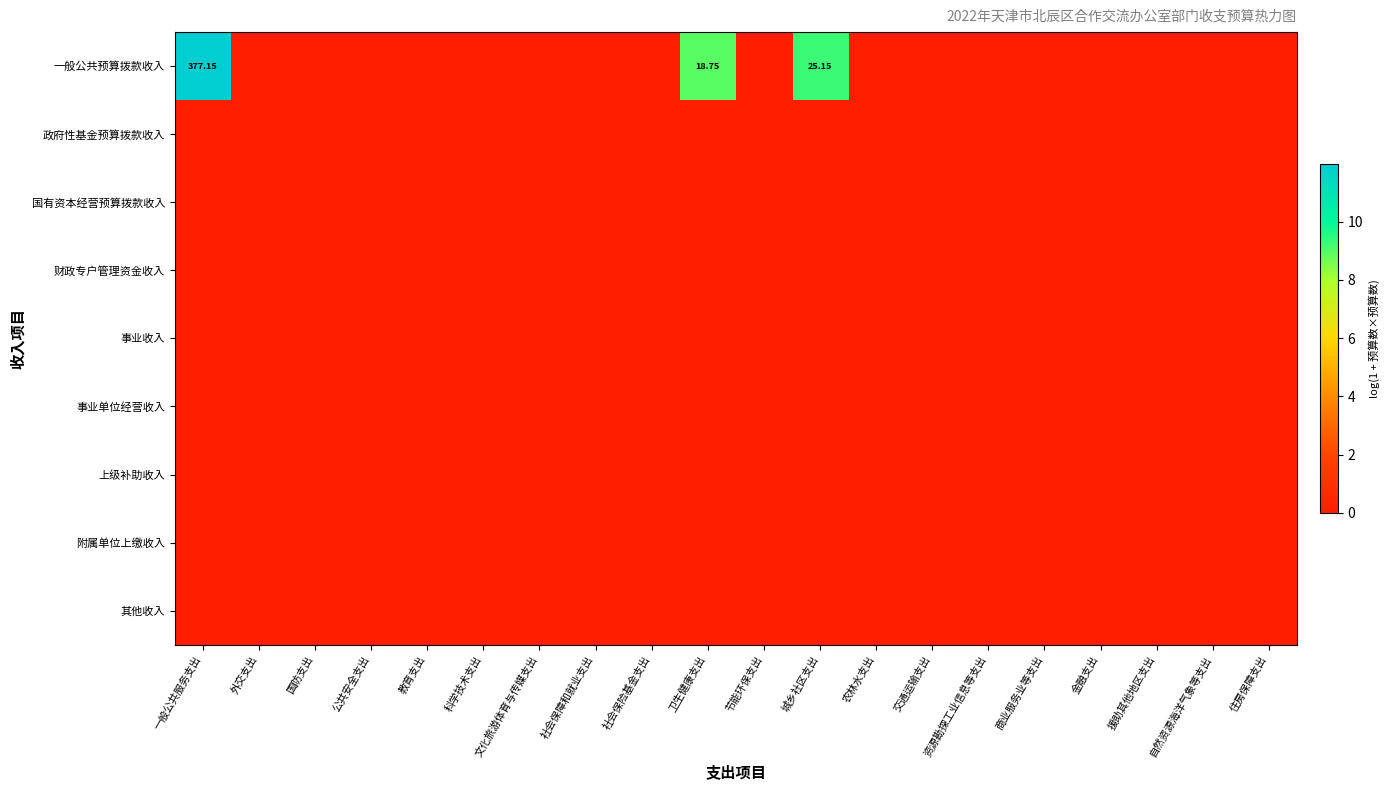

Which category has the highest value in the 一般公共预算拨款收入 series?

一般公共服务支出